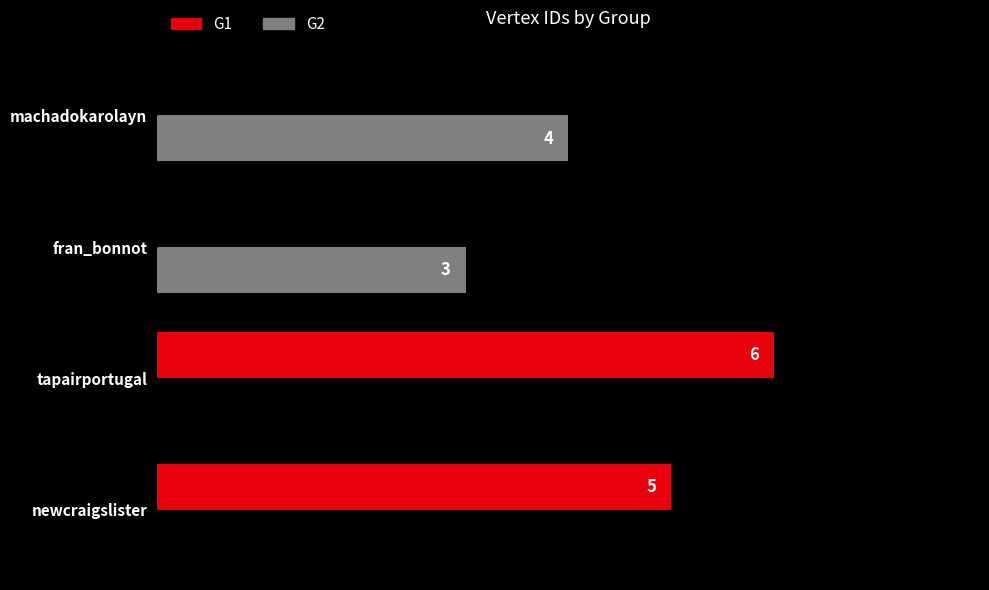

Which series has the largest total across all categories?

G1